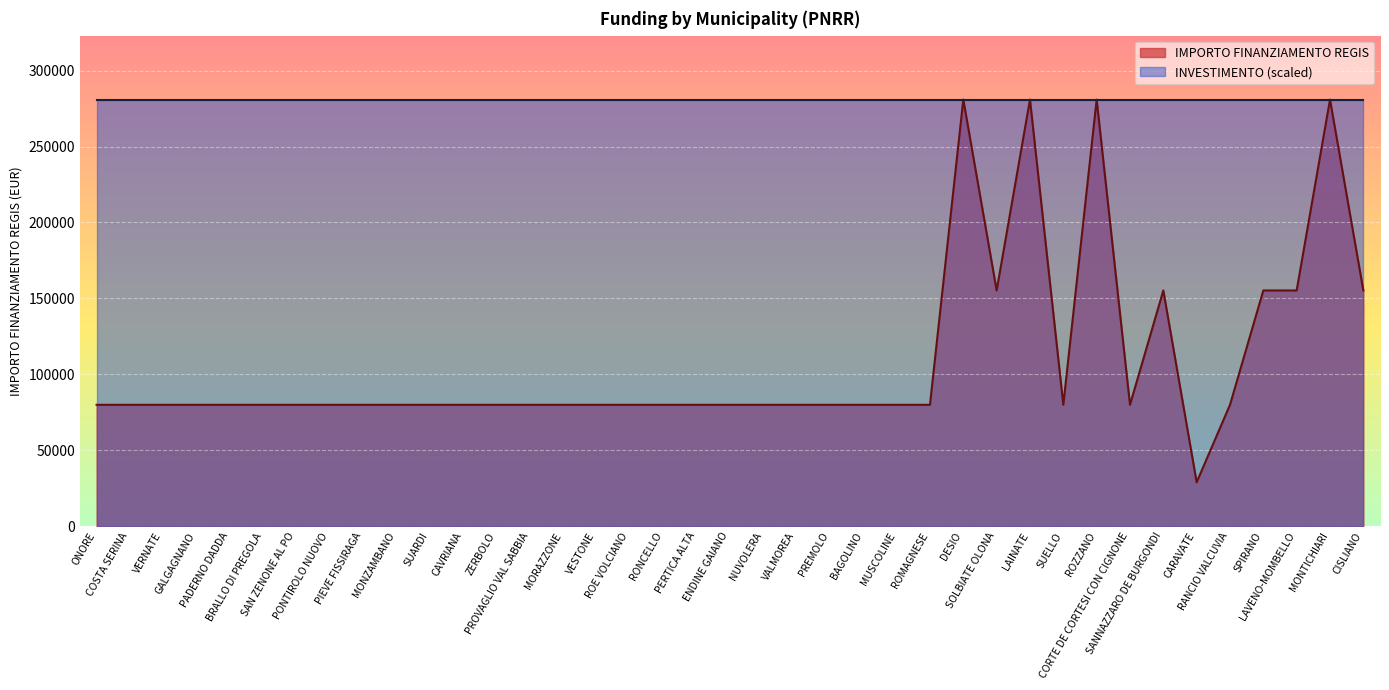

List the labels in order of value, smallest first.

CARAVATE, ONORE, COSTA SERINA, VERNATE, GALGAGNANO, PADERNO DADDA, BRALLO DI PREGOLA, SAN ZENONE AL PO, PONTIROLO NUOVO, PIEVE FISSIRAGA, MONZAMBANO, SUARDI, CAVRIANA, ZERBOLO, PROVAGLIO VAL SABBIA, MORAZZONE, VESTONE, ROE VOLCIANO, RONCELLO, PERTICA ALTA, ENDINE GAIANO, NUVOLERA, VALMOREA, PREMOLO, BAGOLINO, MUSCOLINE, ROMAGNESE, SUELLO, CORTE DE CORTESI CON CIGNONE, RANCIO VALCUVIA, SOLBIATE OLONA, SANNAZZARO DE BURGONDI, SPIRANO, LAVENO-MOMBELLO, CISLIANO, DESIO, LAINATE, ROZZANO, MONTICHIARI